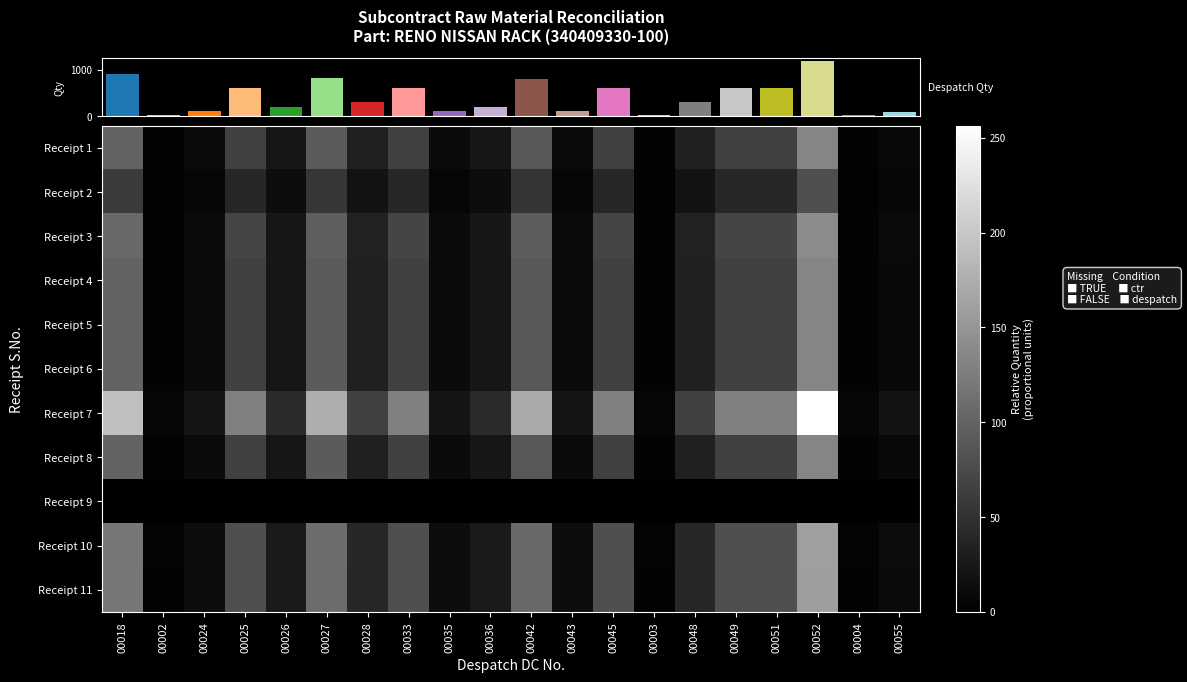

At which category is the sum across all series the highest?

00052